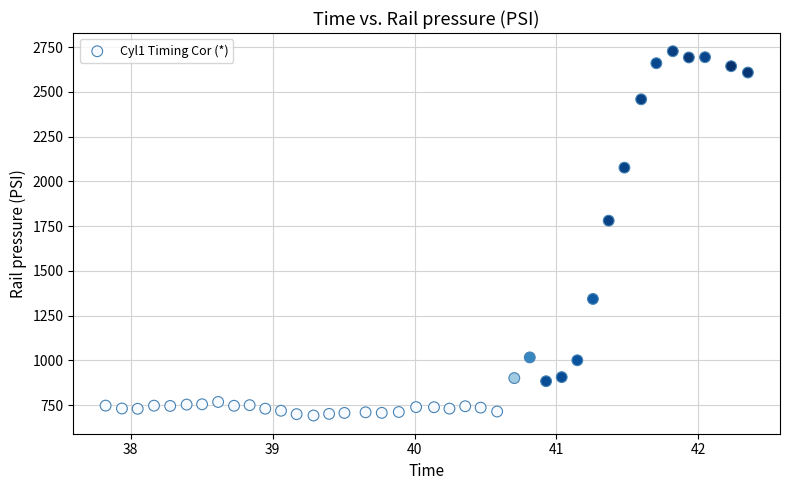

What Y value in the scatter plot is closest to 1709?

1780.6